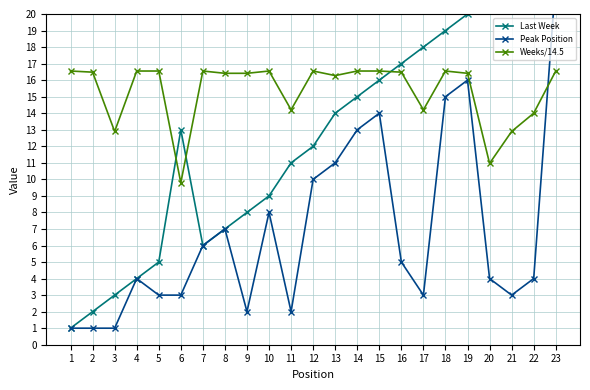

What are all the series names shown in the legend?

Last Week, Peak Position, Weeks/14.5